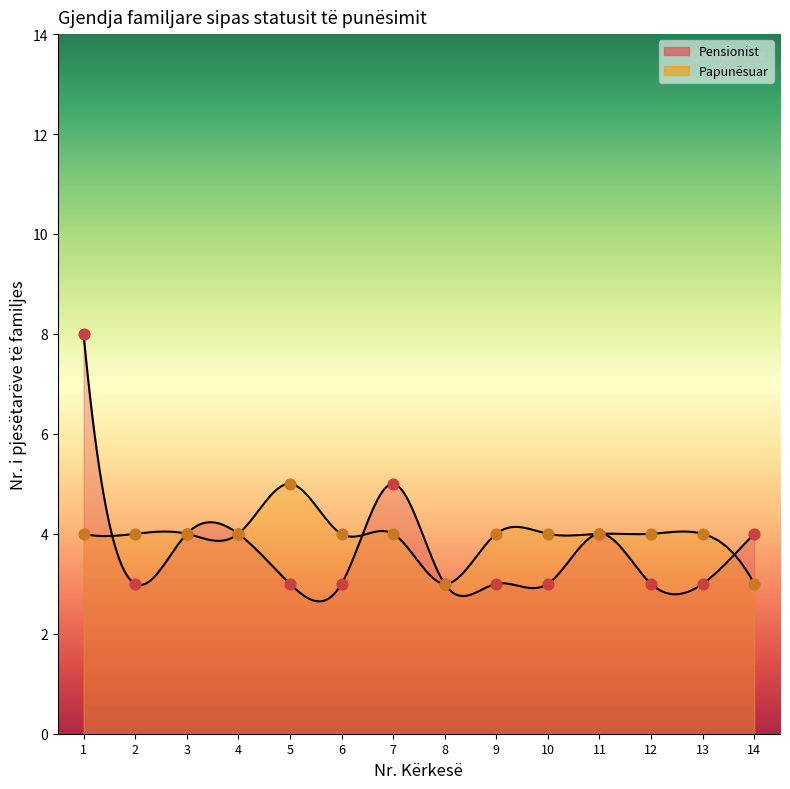

At which category is the sum across all series the highest?

1